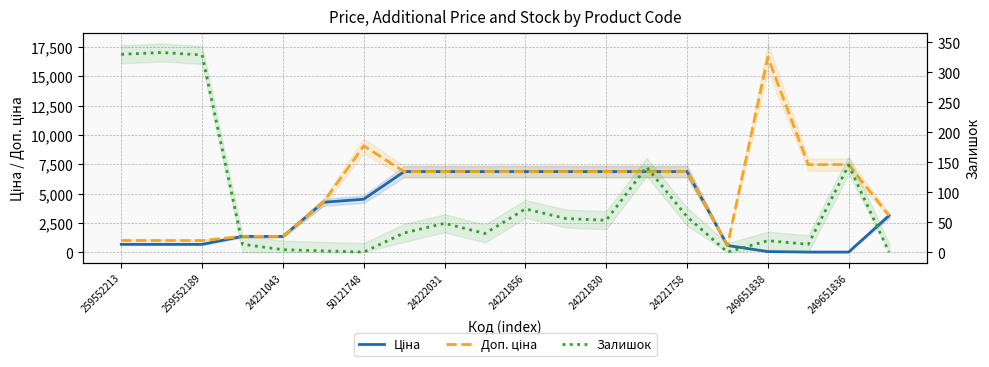

How many interior local peaks does the Доп. ціна series have?

2